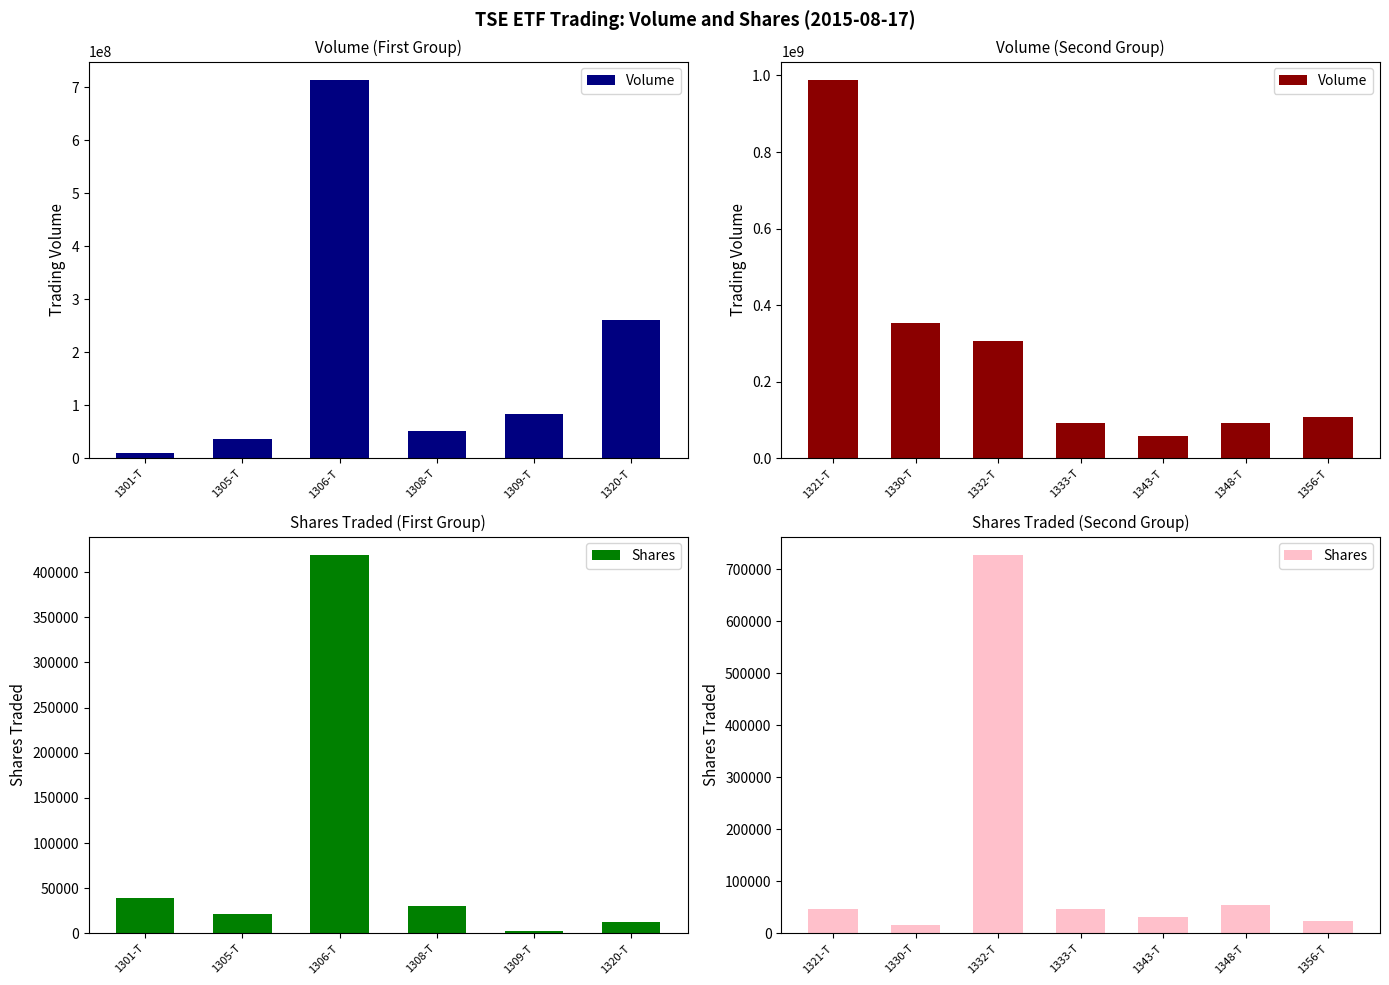

What is the difference between the maximum and second lowest values in the Shares series?

702540